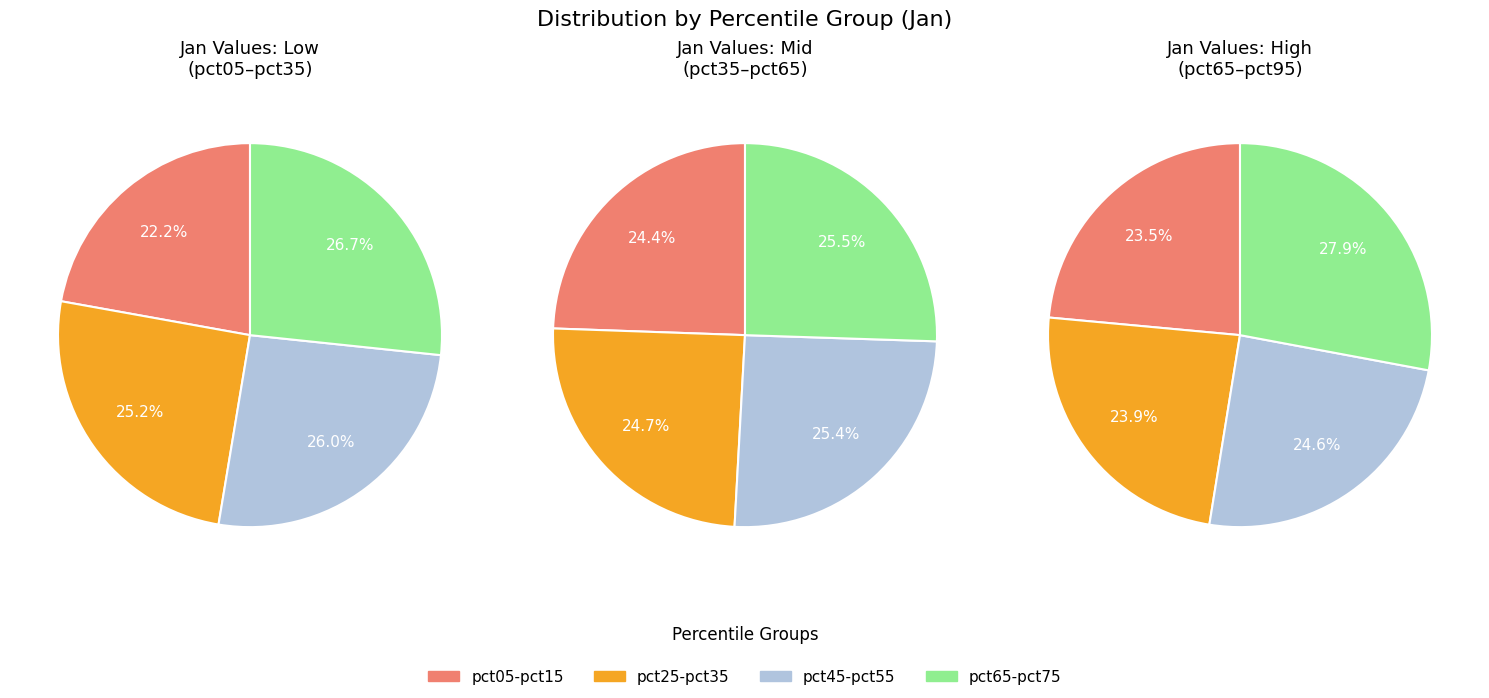

To the nearest percent, what is the difference between the largest and smallest slice percentages?

4%